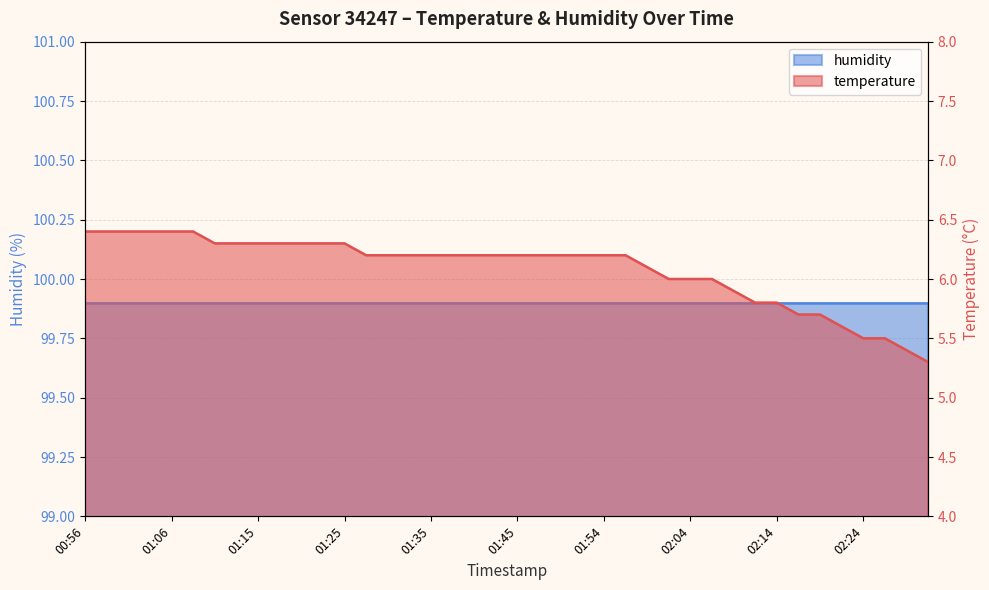

Reading right to left, extract all data points from this chart.

5.3	5.4	5.5	5.5	5.6	5.7	5.7	5.8	5.8	5.9	6.0	6.0	6.0	6.1	6.2	6.2	6.2	6.2	6.2	6.2	6.2	6.2	6.2	6.2	6.2	6.2	6.2	6.3	6.3	6.3	6.3	6.3	6.3	6.3	6.4	6.4	6.4	6.4	6.4	6.4